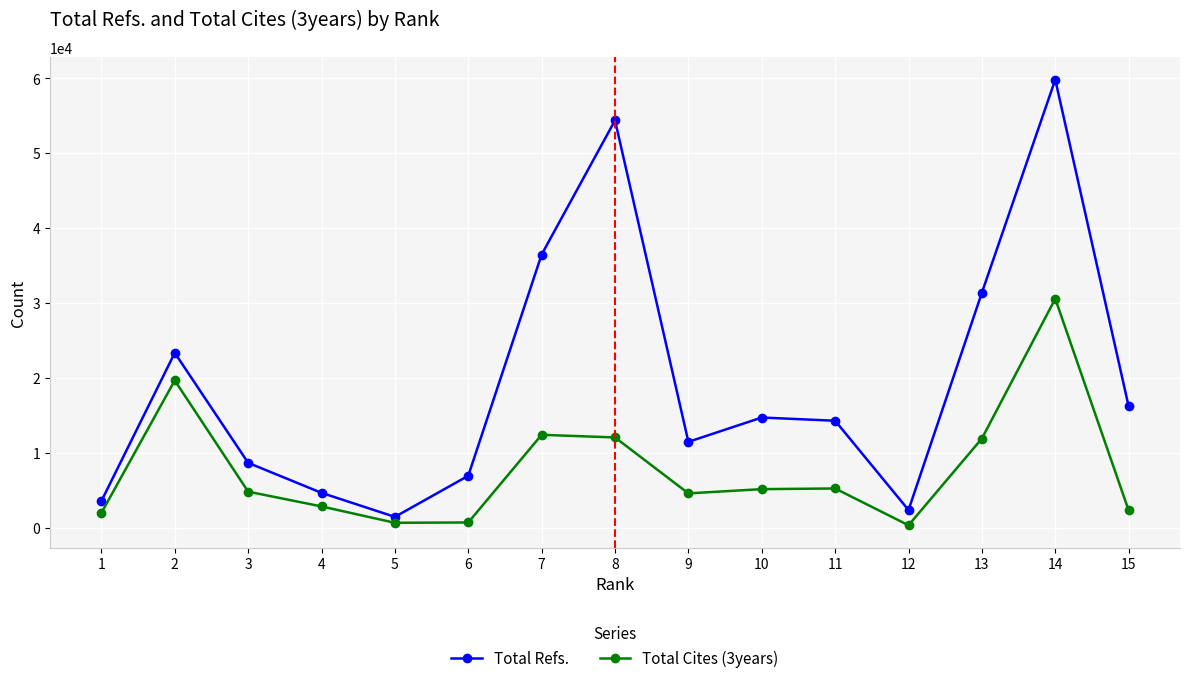

What is the spread (max minus min) of values at 6?

6231